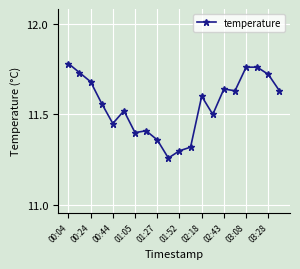

True or false: the data has more than 0 interior local peaks.

True